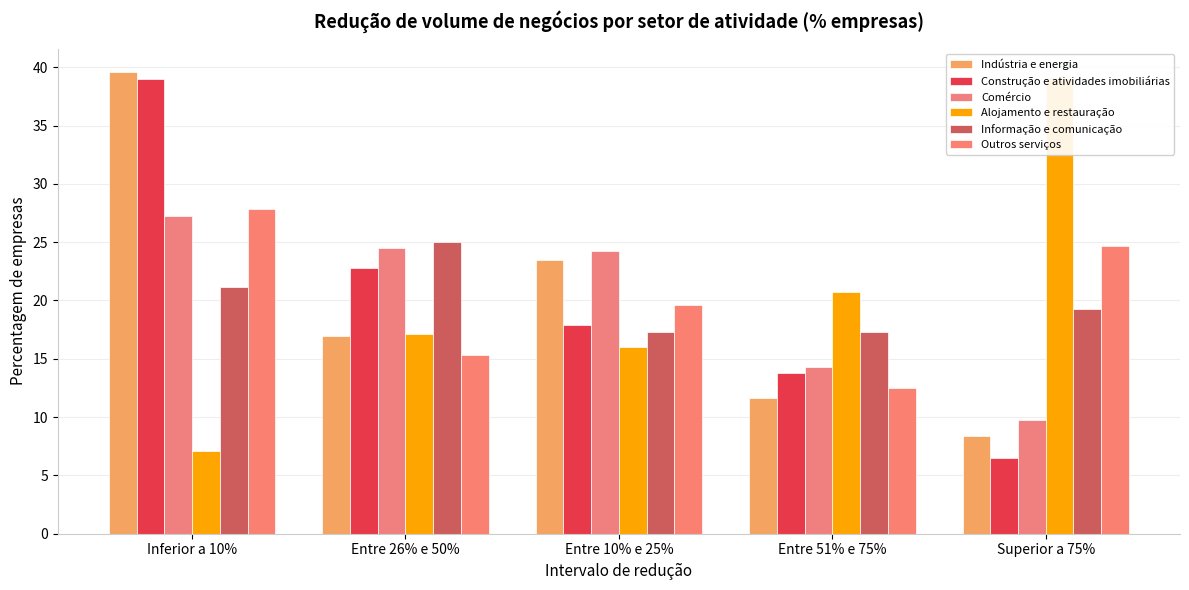

What is the difference between the Alojamento e restauração values at Entre 10% e 25% and Inferior a 10%?

8.9